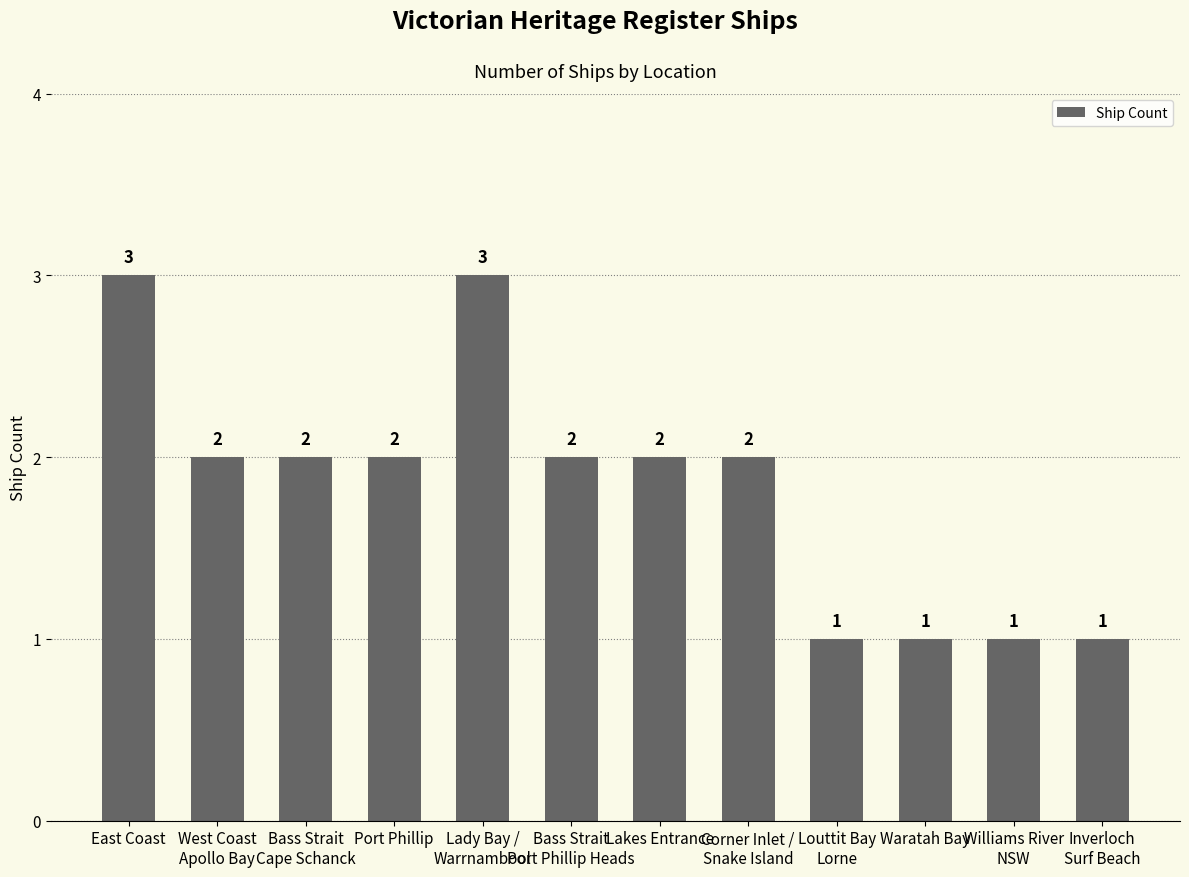

How many bars are there in total?

12